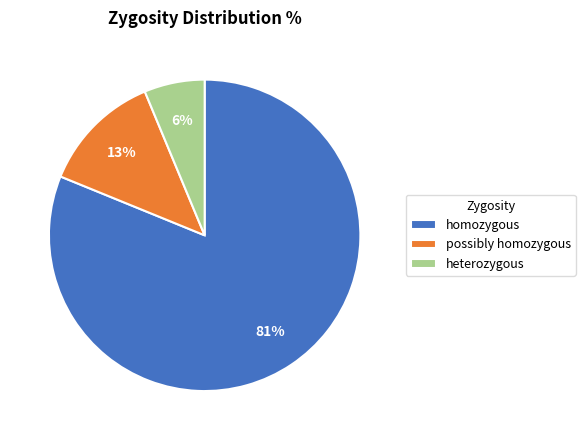

Do homozygous and possibly homozygous together represent more than half of the pie?

Yes